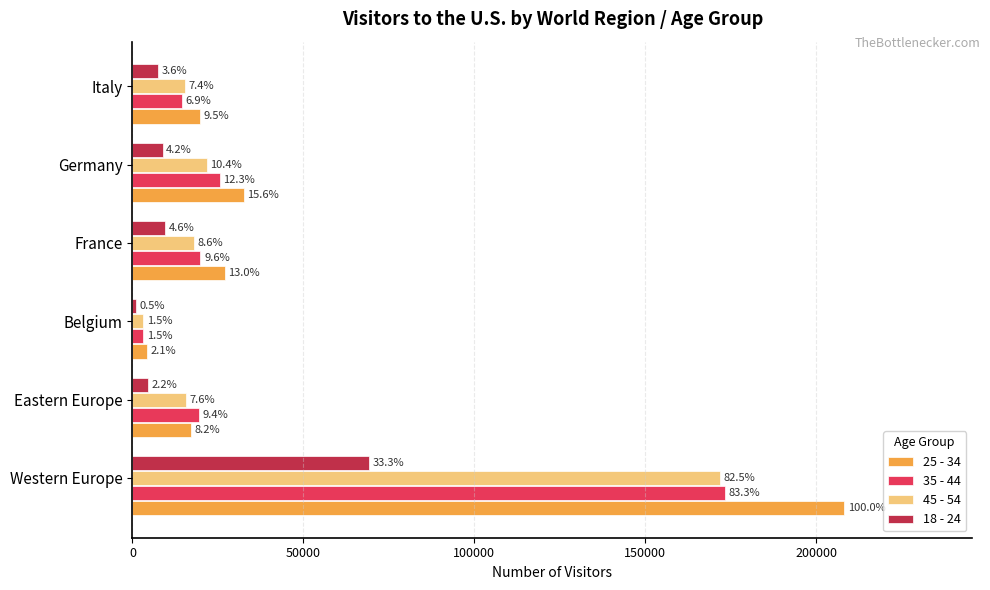

What is the minimum value for 25 - 34?

4333